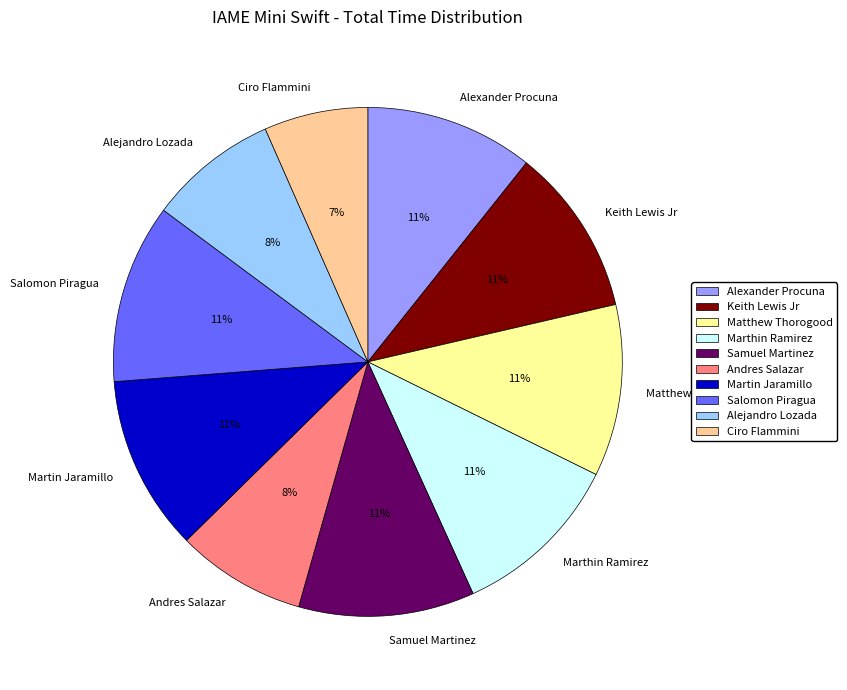

What is the smallest slice in the pie chart?

Ciro Flammini